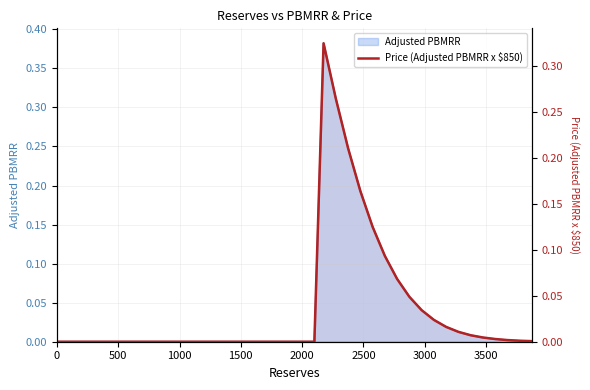

How many values are above zero?

18